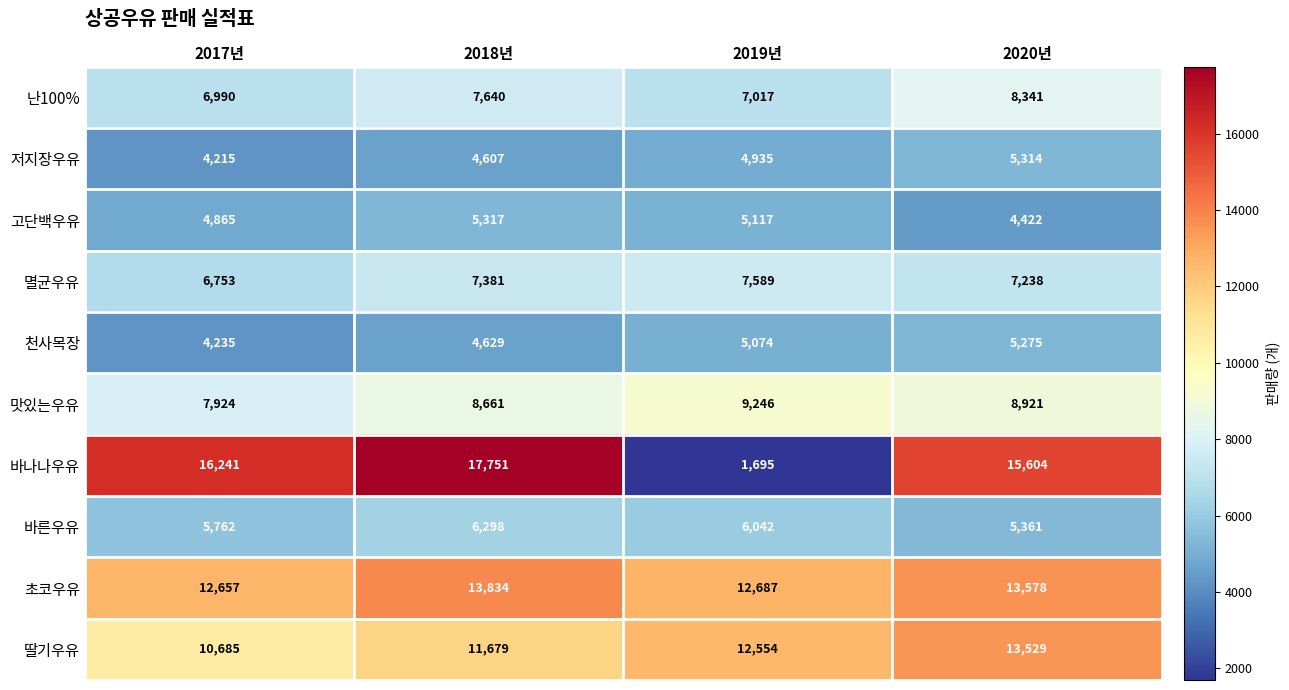

What is the total value across all series at 2018년?

87797